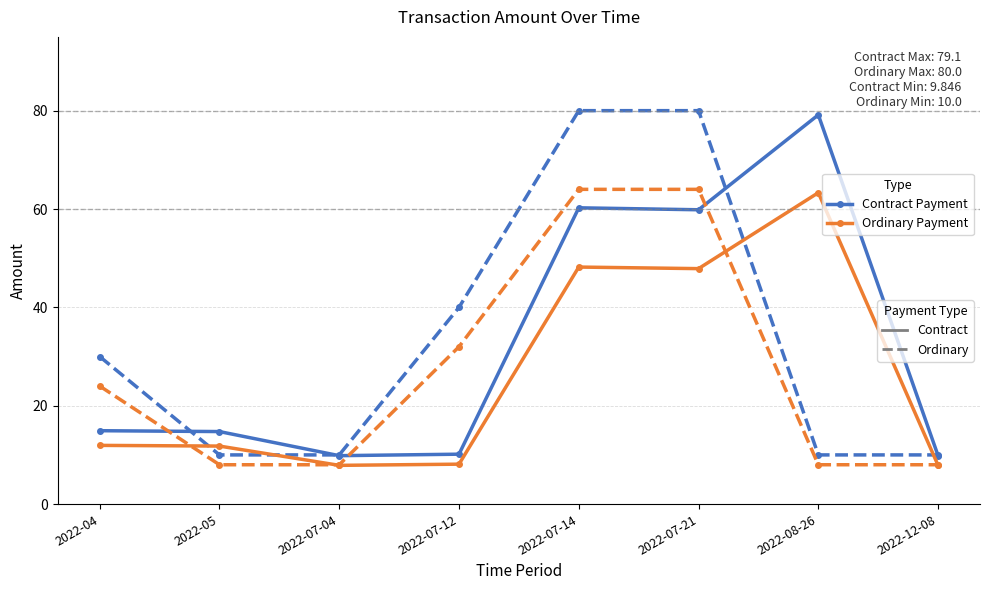

What is the spread (max minus min) of values at 2022-07-21?

32.1